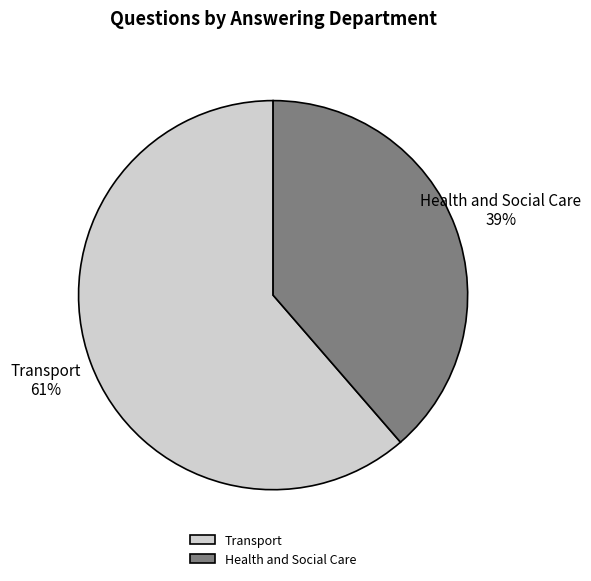

Count the number of slices in the pie.

2